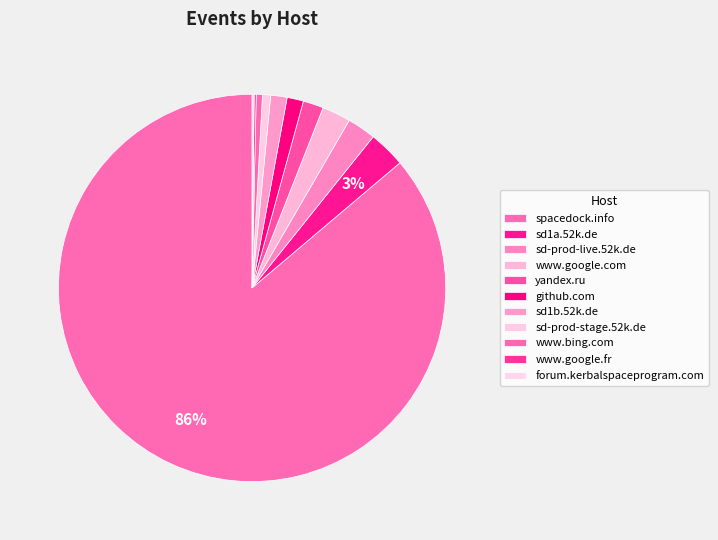

Approximately how many times larger is the value at sd-prod-stage.52k.de compared to forum.kerbalspaceprogram.com?

4.0